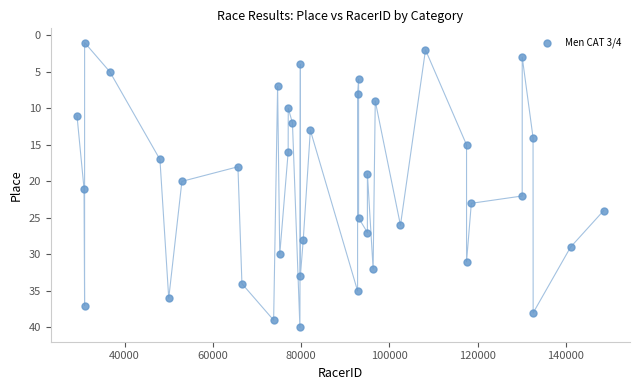

What is the range of Y values (max minus min)?

39